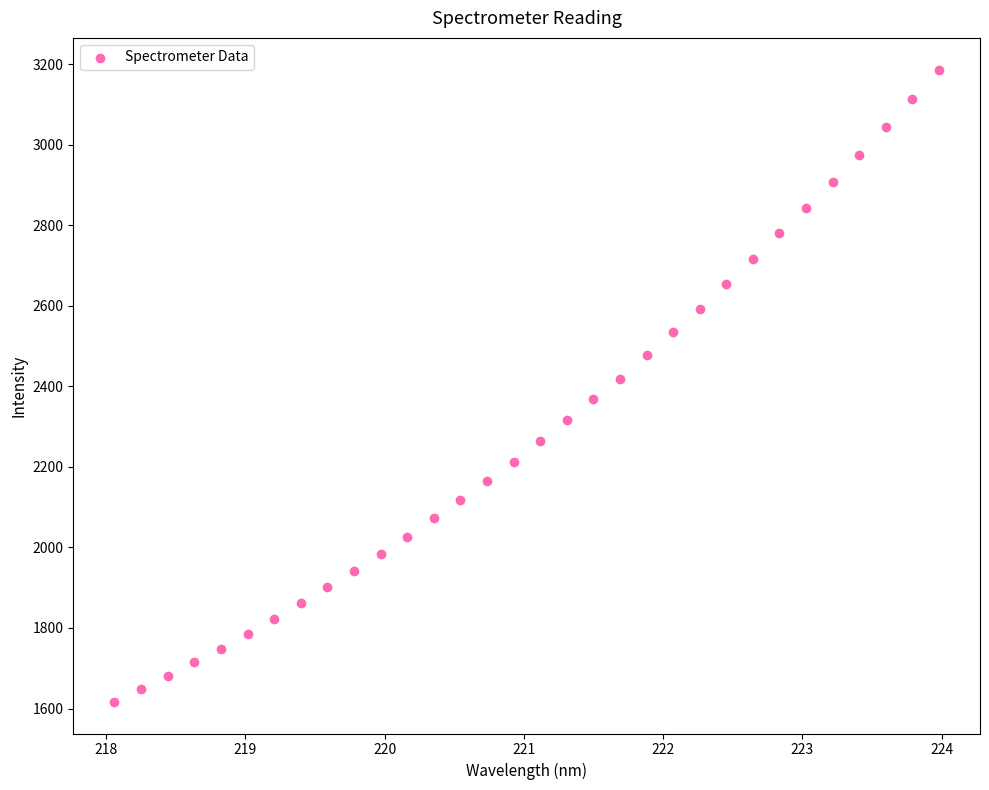

What is the range of Y values (max minus min)?

1570.3